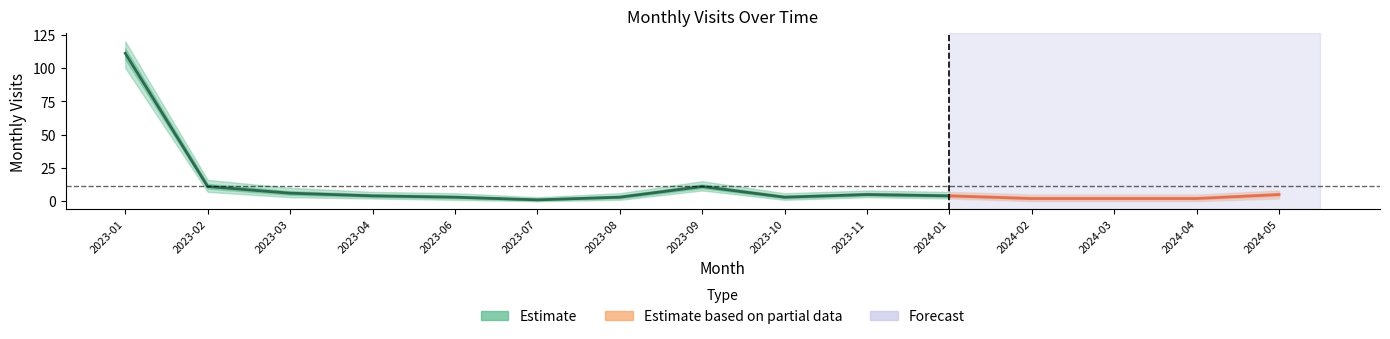

What is the difference between the second highest and minimum values in the monthly_visit_lower series?

8